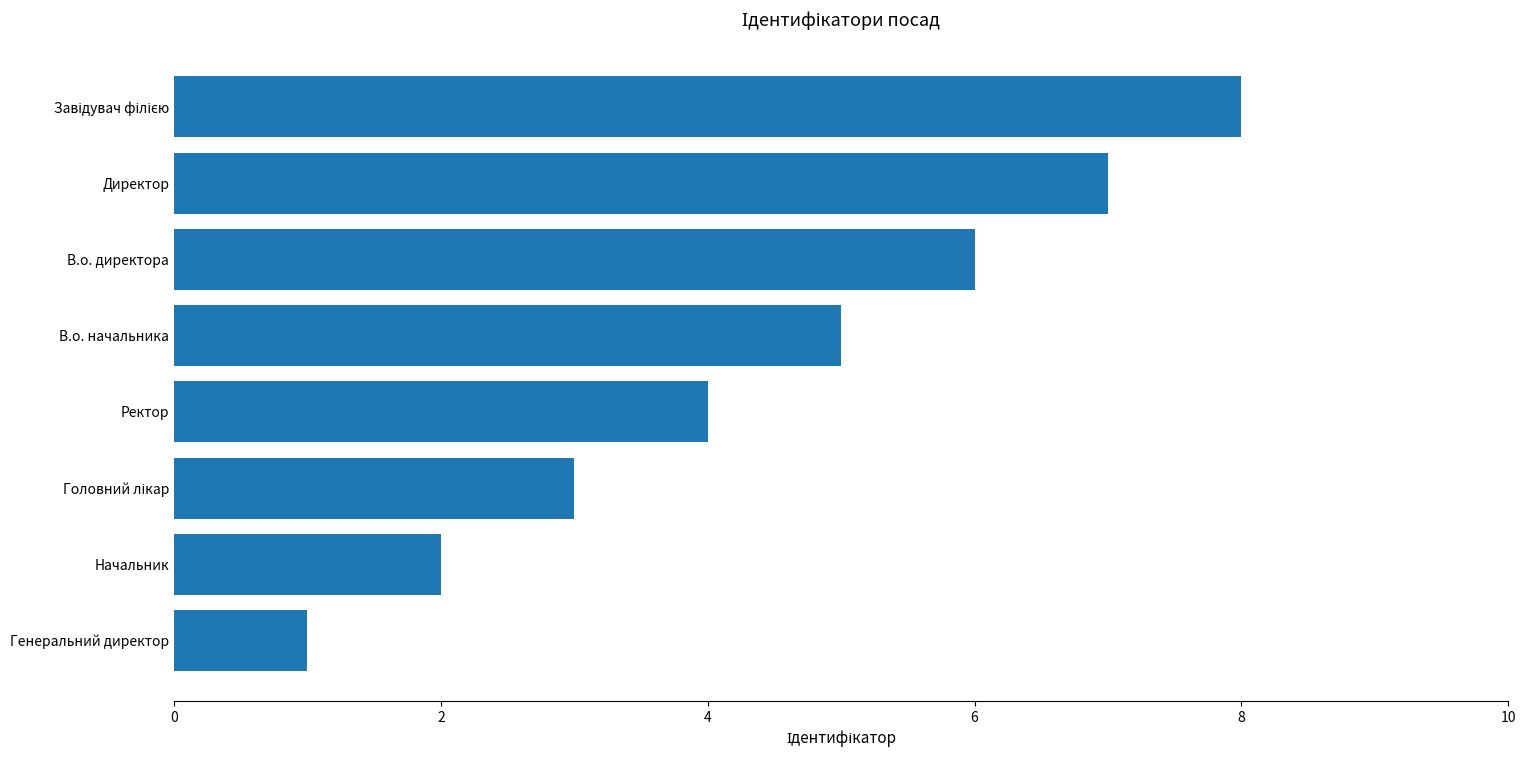

How many values are below 5?

4